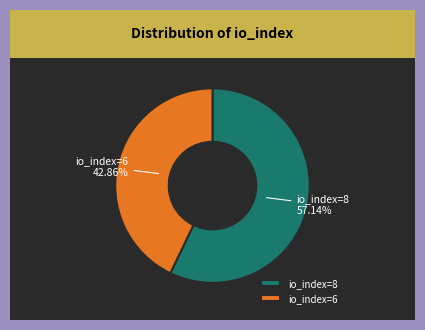

Is it true that io_index=8 is 69% of the pie?

False